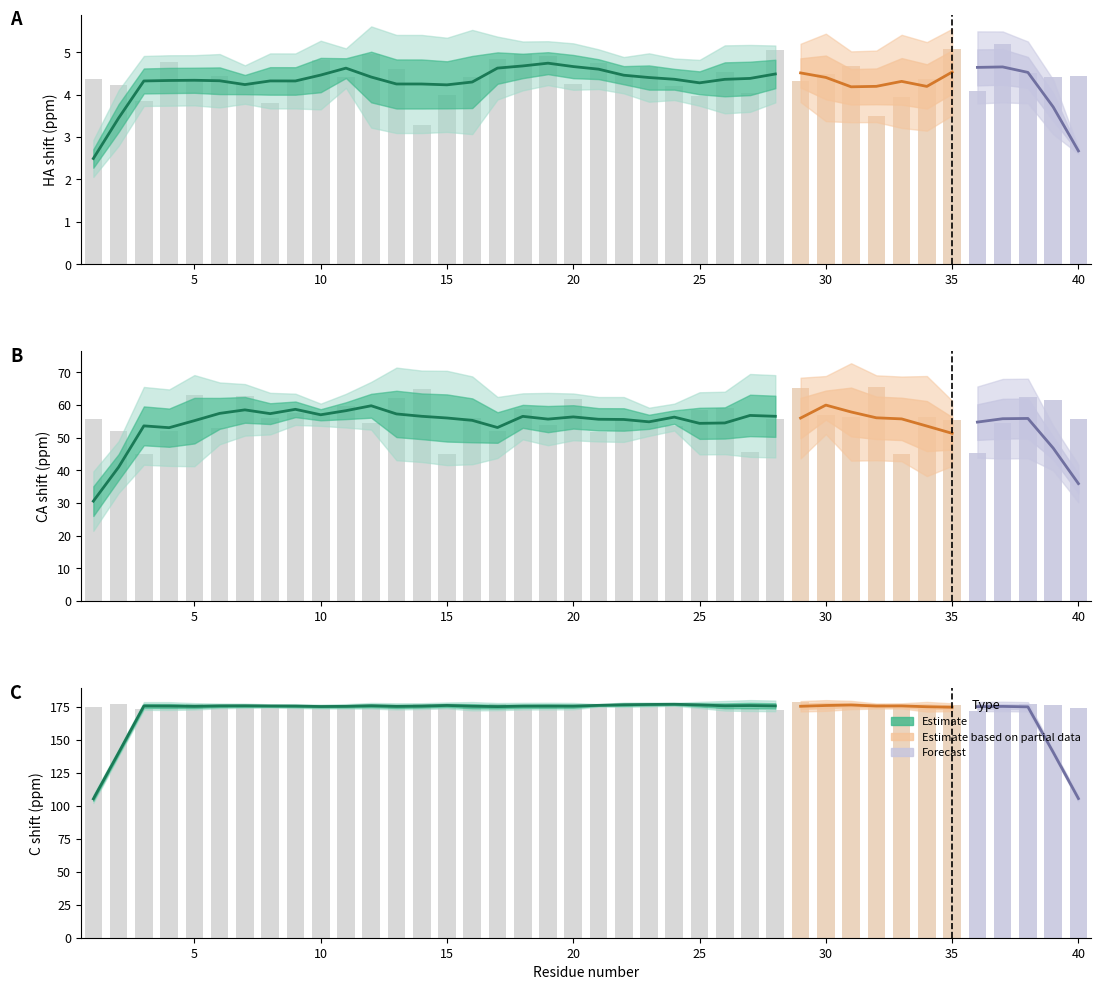

What is the average value of the CA_X series?

55.9